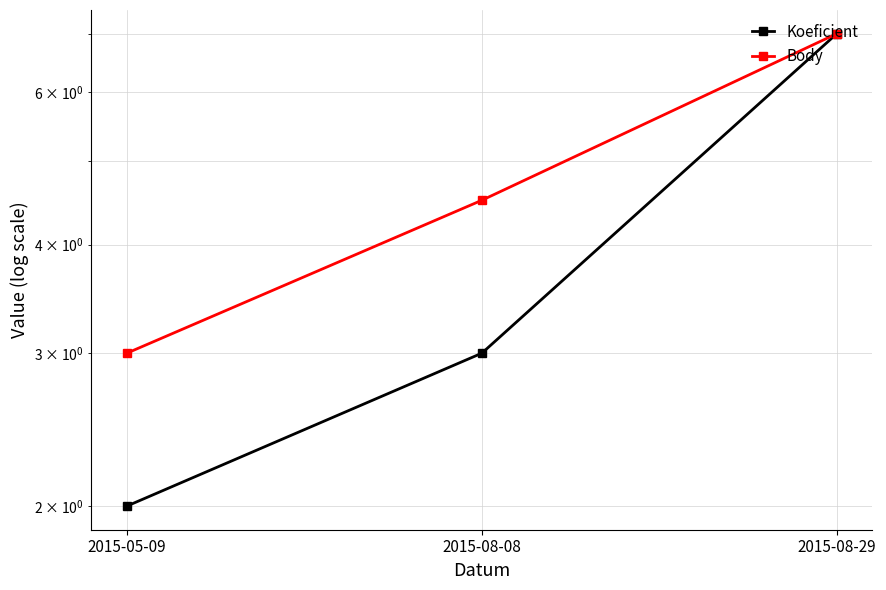

Between 2015-08-08 and 2015-08-29, which series saw the biggest shift?

Koeficient